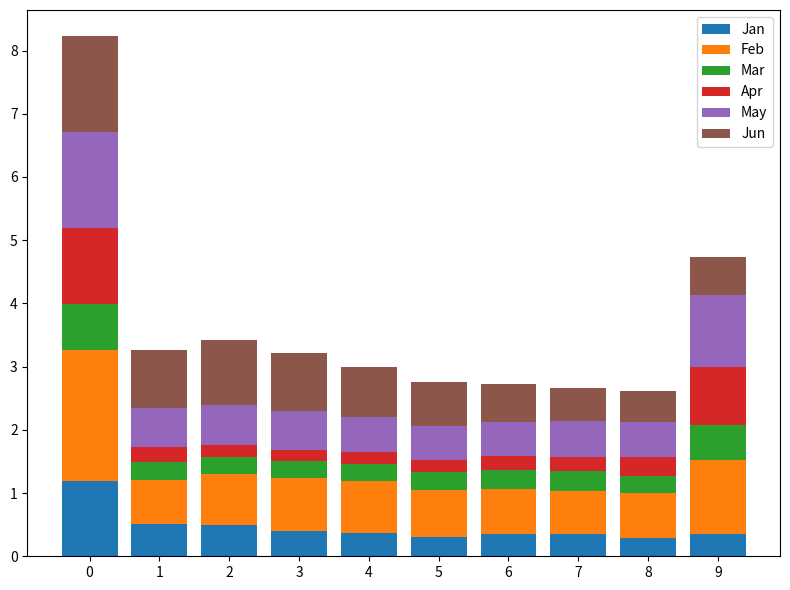

The Jan series shows 0.4 at 3. True or false?

True